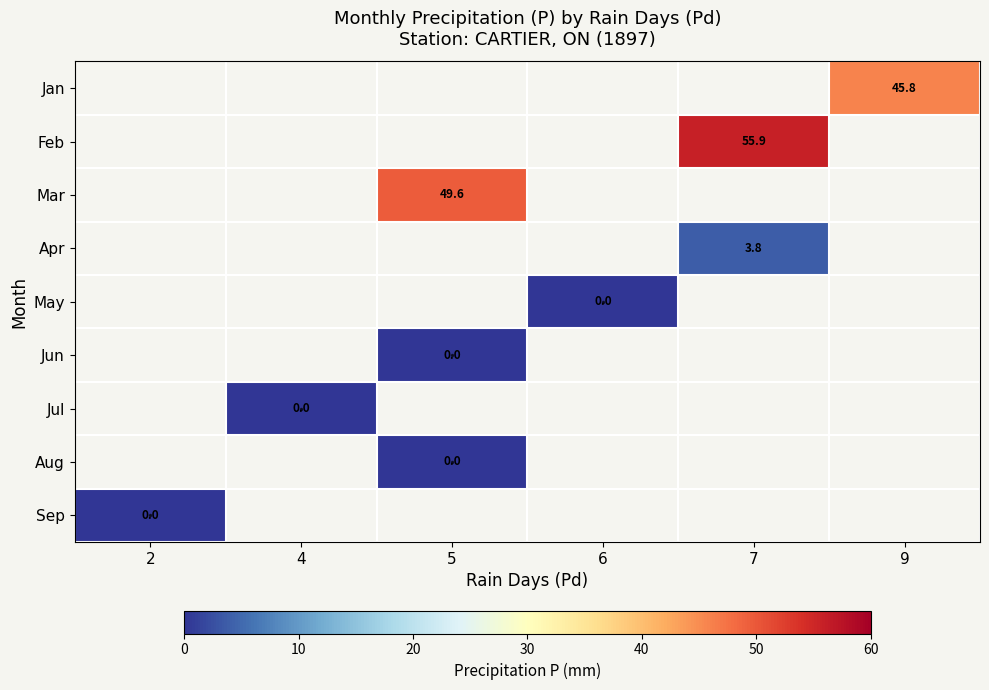

How many data points does each series have?

6